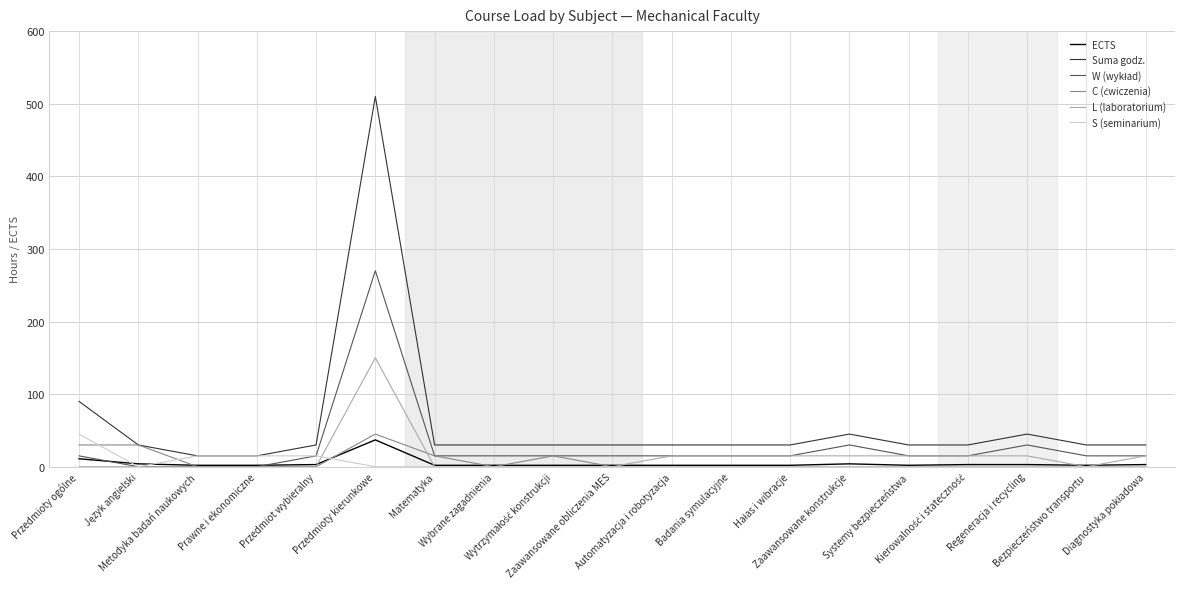

Does the chart display data point markers on the line(s)?

No